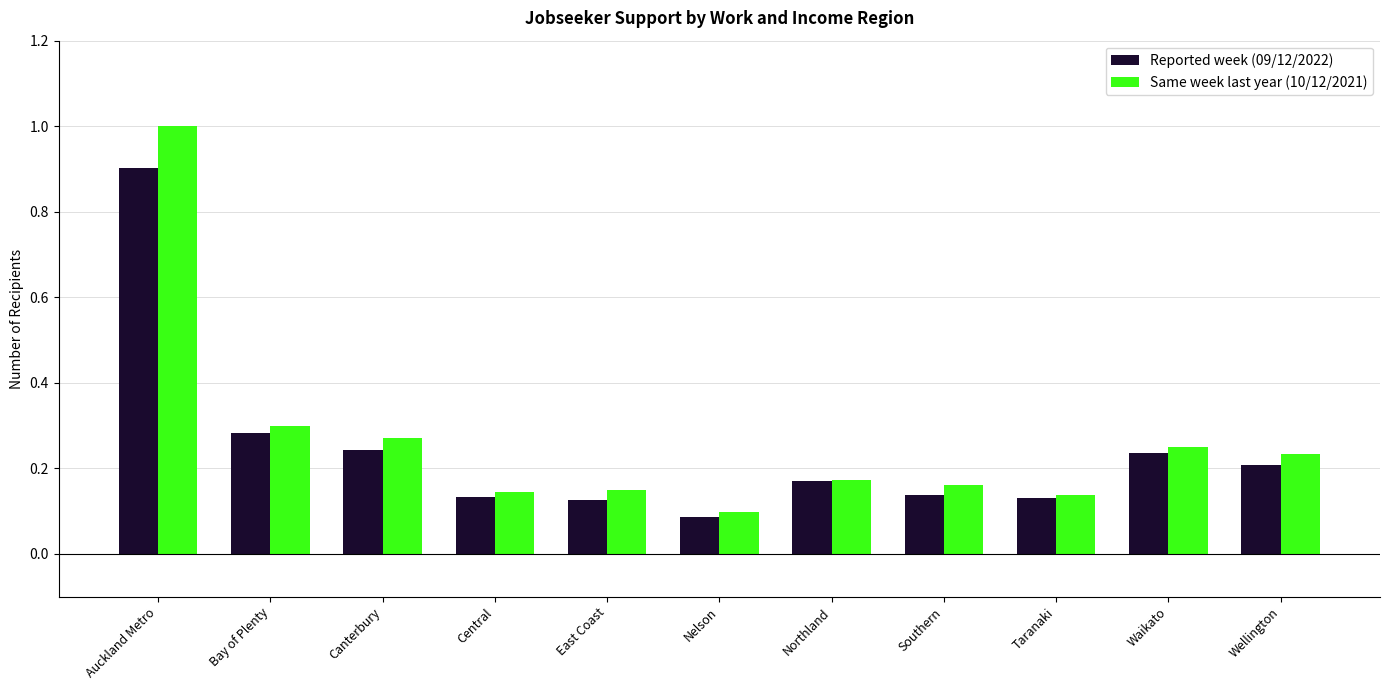

List the series in order of their peak value, highest first.

Same week last year (10/12/2021), Reported week (09/12/2022)